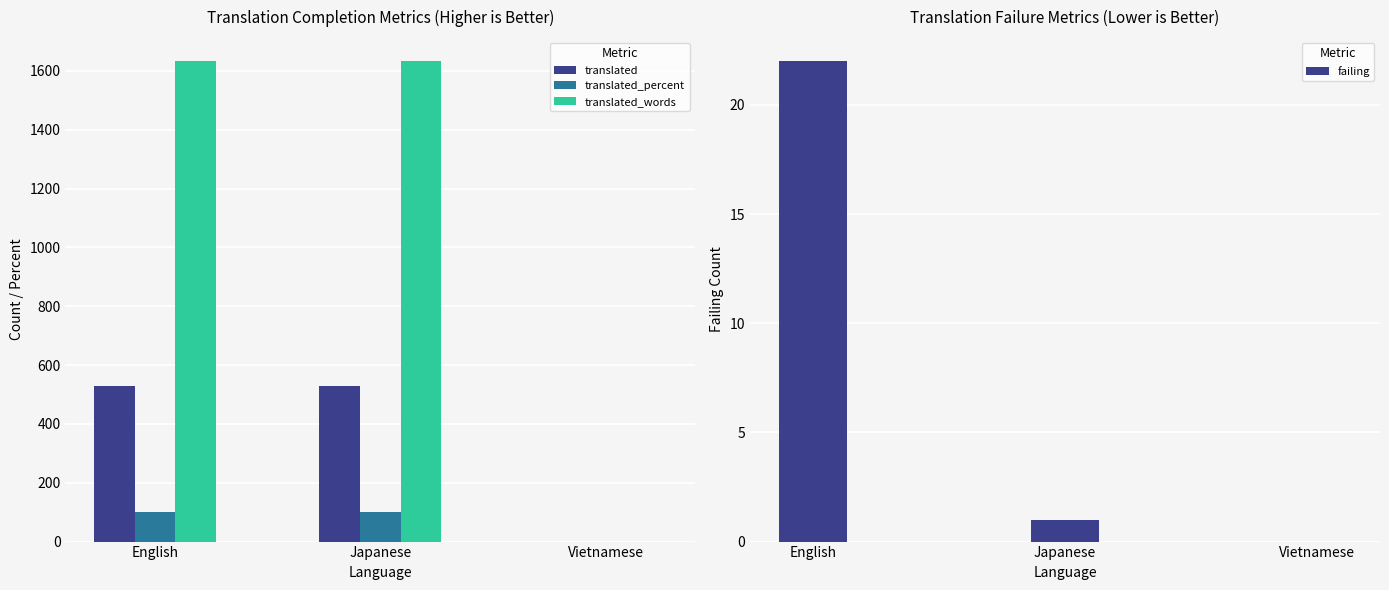

At which label is translated_percent closest to 50?

English